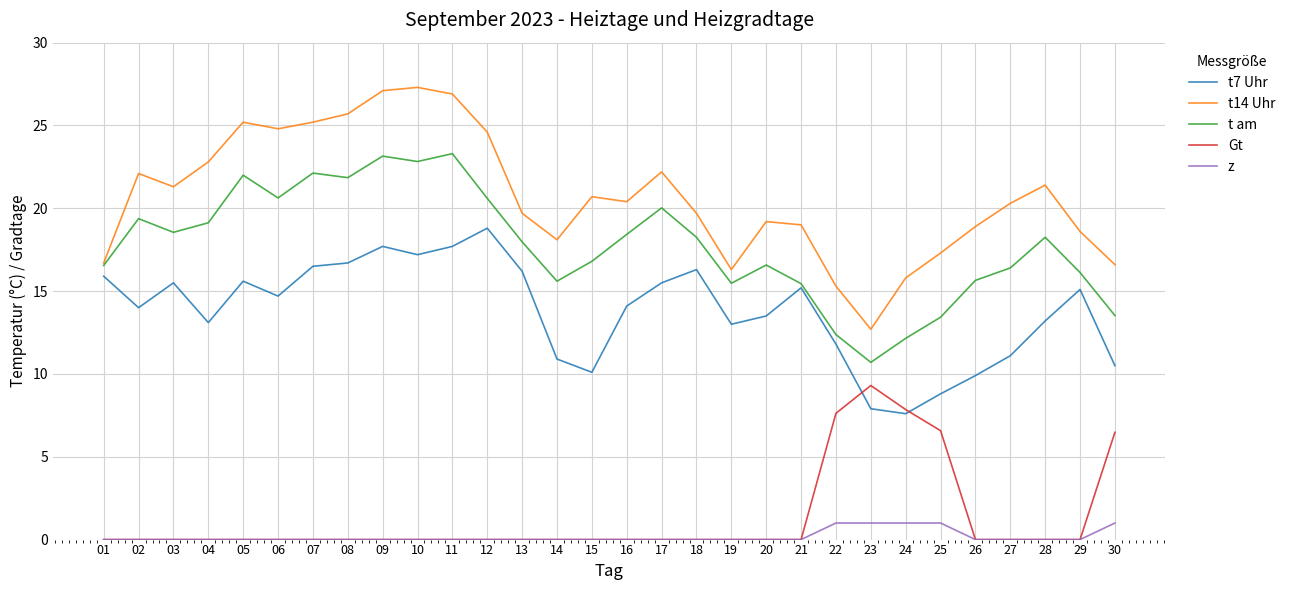

What is the difference between the highest and lowest values at 30?

15.6